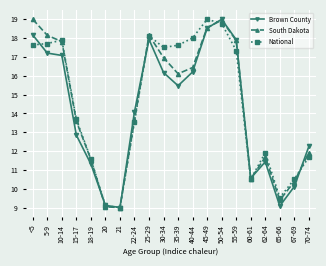

What is the sum of the Brown County values at 40-44 and 50-54?

35.2